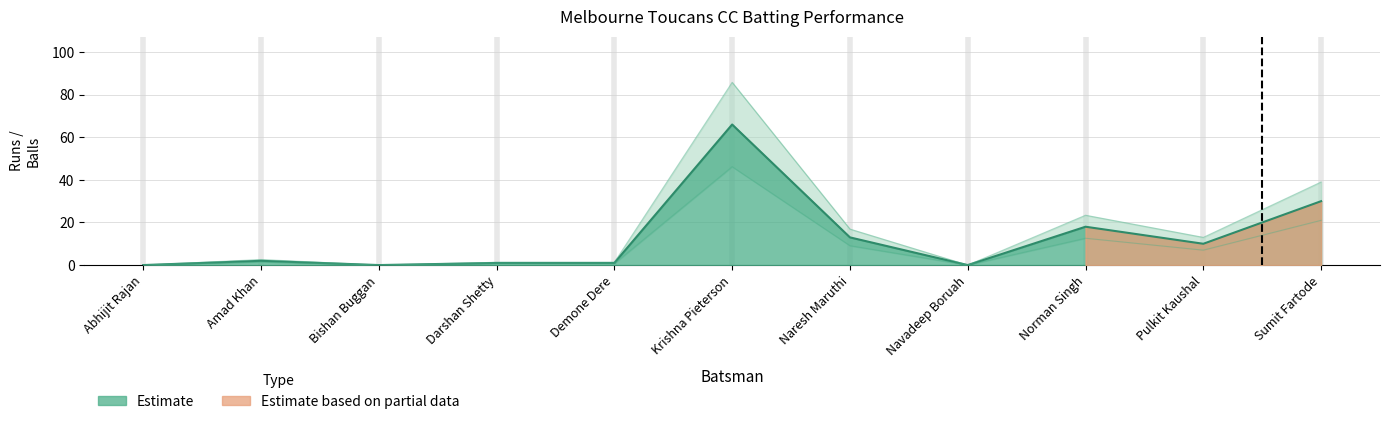

Reading left to right, list all the values displayed in this chart.

Runs: Abhijit Rajan=0.0	Amad Khan=2.0	Bishan Buggan=0.0	Darshan Shetty=1.0	Demone Dere=1.0	Krishna Pieterson=66.0	Naresh Maruthi=13.0	Navadeep Boruah=0.0	Norman Singh=18.0	Pulkit Kaushal=10.0	Sumit Fartode=30.0
Balls: Abhijit Rajan=0.0	Amad Khan=2.6	Bishan Buggan=0.0	Darshan Shetty=1.3	Demone Dere=1.3	Krishna Pieterson=85.8	Naresh Maruthi=16.9	Navadeep Boruah=0.0	Norman Singh=23.4	Pulkit Kaushal=13.0	Sumit Fartode=39.0